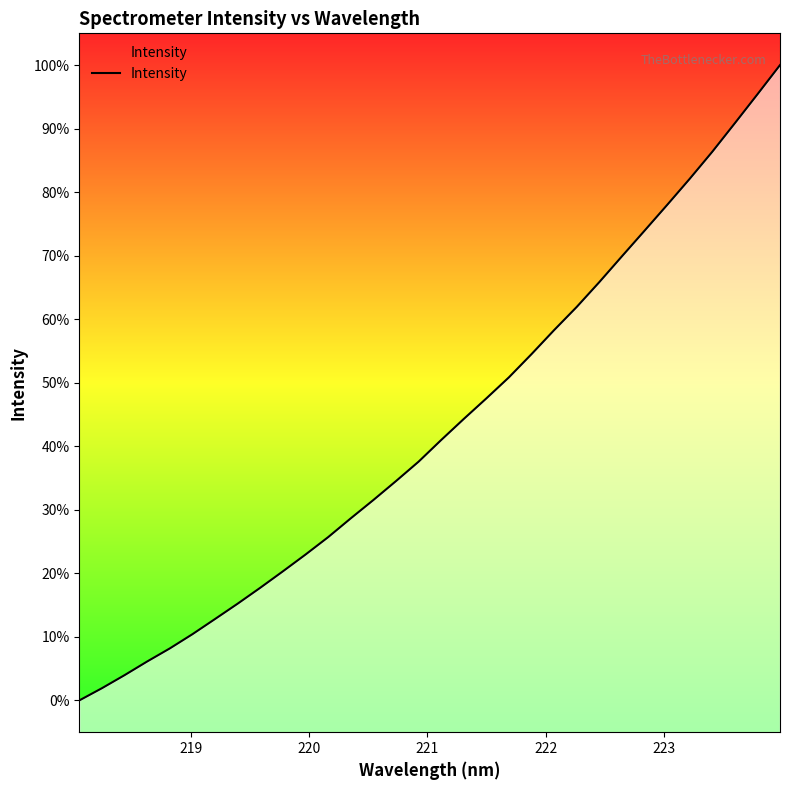

What is the value of the 5th point from the left?

8.2